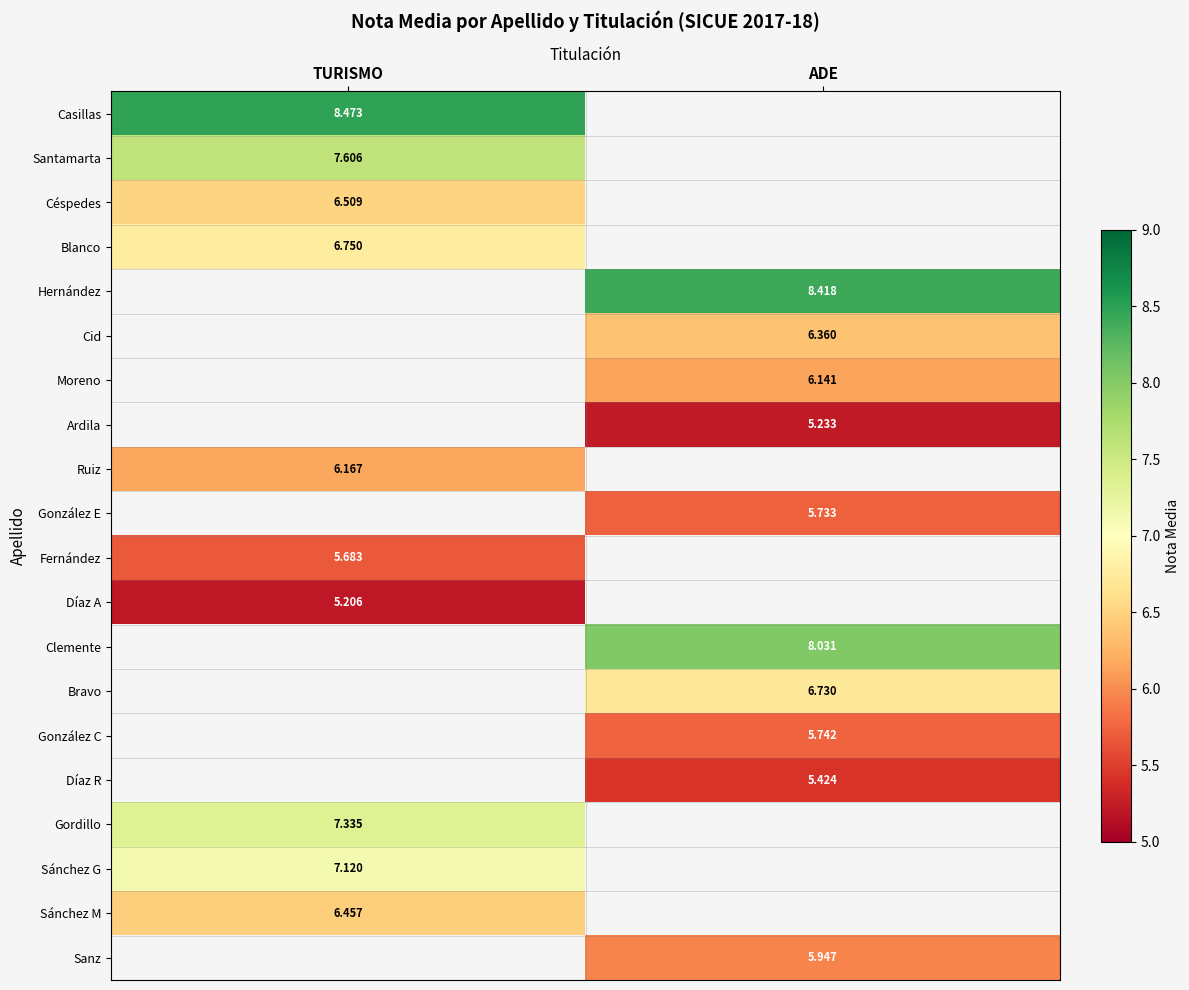

List the series in order of their peak value, lowest first.

Céspedes, Blanco, Santamarta, Casillas, Hernández, Cid, Moreno, Ardila, Díaz A, Fernández, Ruiz, González E, Clemente, Bravo, González C, Díaz R, Sánchez M, Sánchez G, Gordillo, Sanz